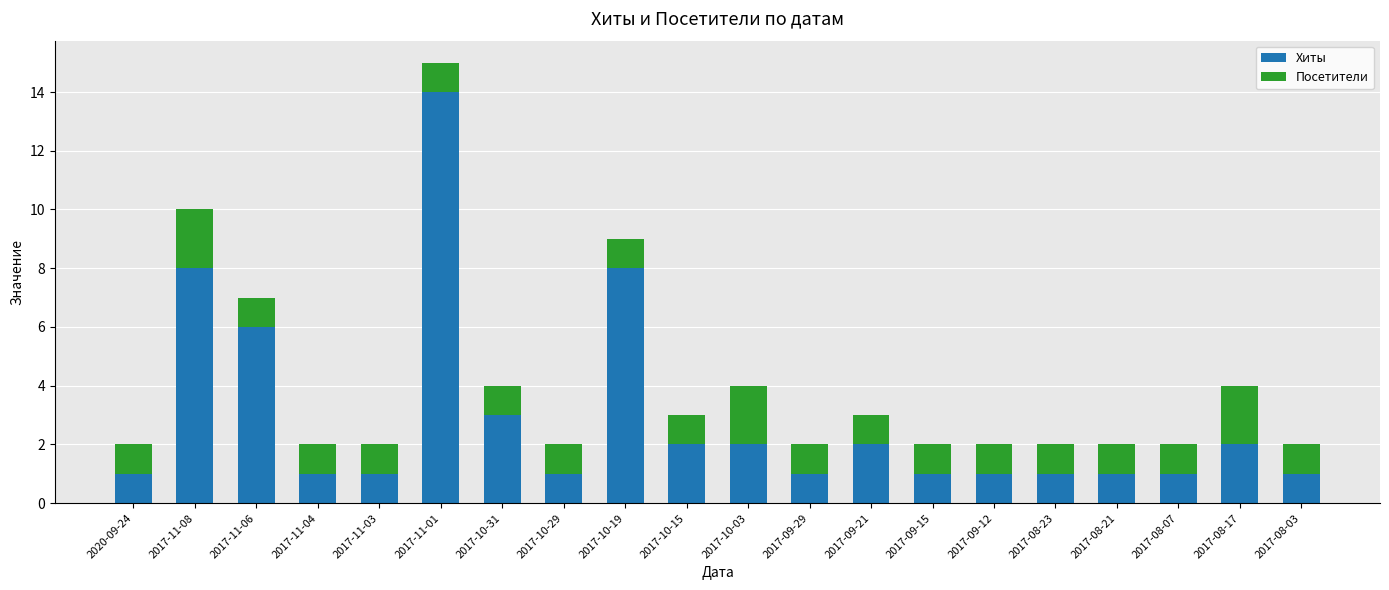

What is the maximum value for Хиты?

14